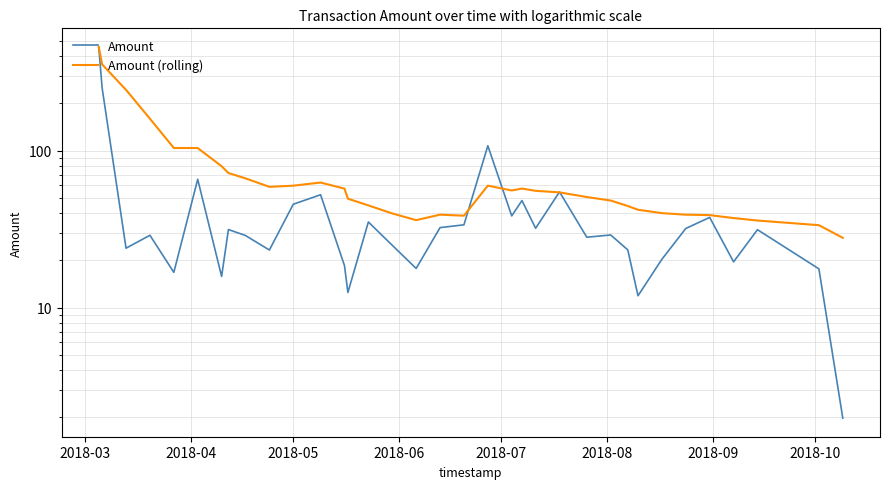

Reading left to right, list all the values displayed in this chart.

Amount: 456.6	249.7	23.9	28.9	16.8	65.6	15.8	31.4	28.8	23.3	45.5	52.3	18.5	12.5	35.1	24.9	17.8	32.3	33.7	107.2	38.4	48.0	32.0	54.5	28.1	29.0	23.3	11.9	20.3	31.9	37.5	19.6	31.3	17.7	2.0
Amount (rolling): 456.6	353.2	243.3	159.4	103.8	103.7	79.4	71.9	66.5	58.7	59.7	62.6	57.2	49.4	44.7	39.8	36.1	39.1	38.5	59.8	55.7	57.3	55.4	54.1	50.6	48.0	44.3	42.0	39.9	39.1	38.8	37.2	35.8	33.5	27.8